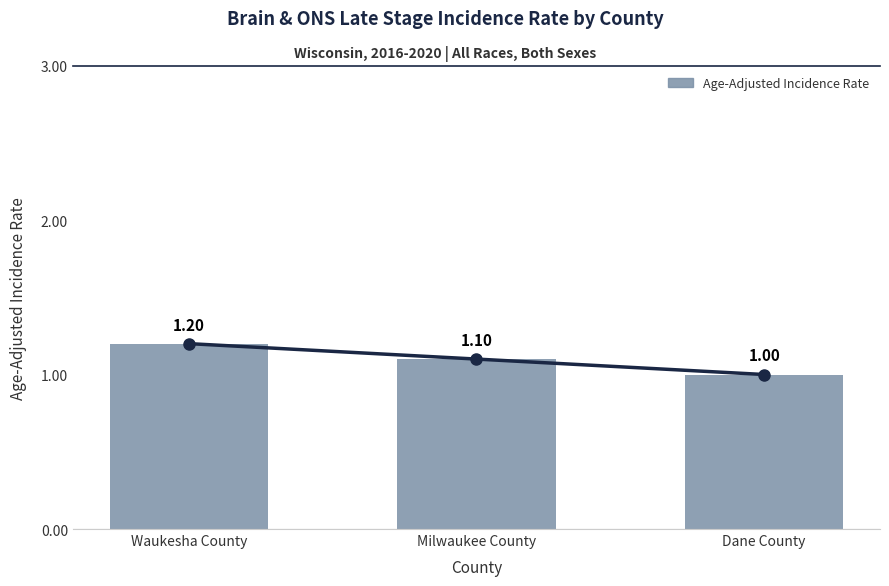

Reading left to right, transcribe all the data shown in this chart.

Waukesha County=1.2	Milwaukee County=1.1	Dane County=1.0